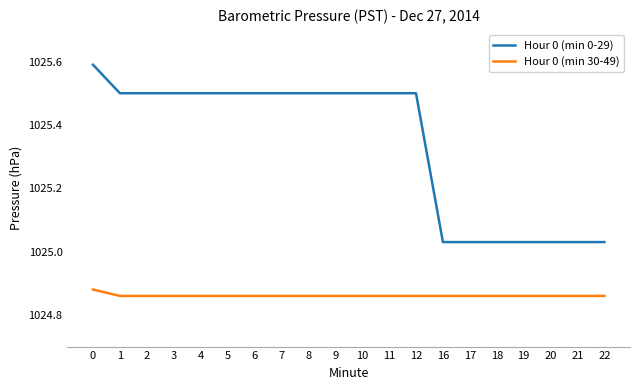

True or false: Hour 0 (min 30-49) and Hour 0 (min 0-29) cross at least once.

False